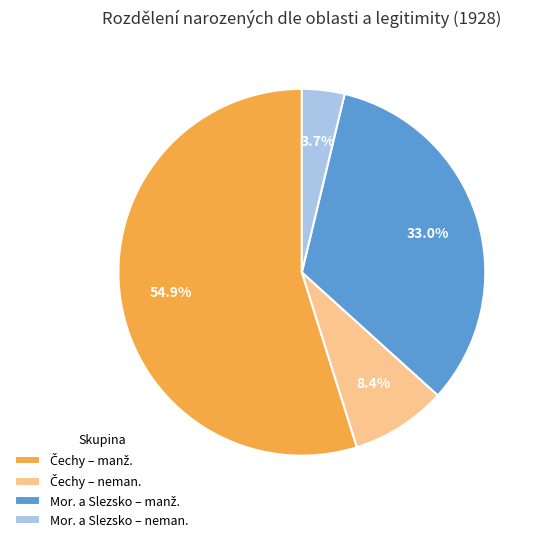

Which category has the smallest portion of the pie?

Mor. a Slezsko – neman.